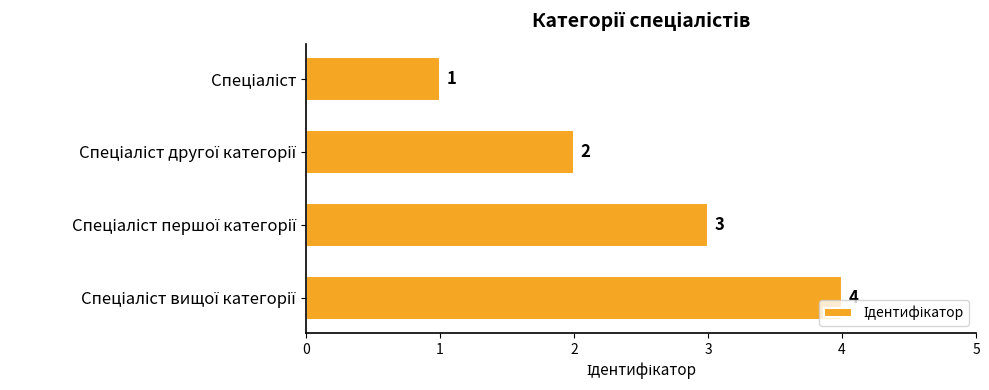

What is the sum of all values?

10